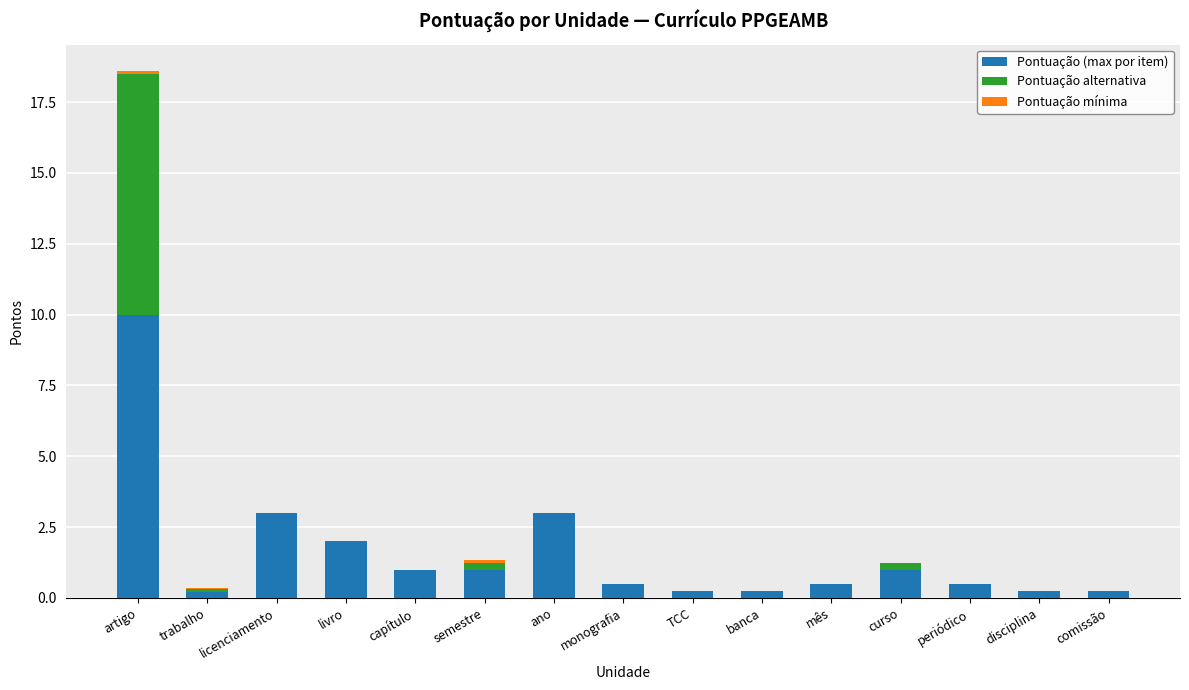

At which category is the sum across all series the highest?

artigo